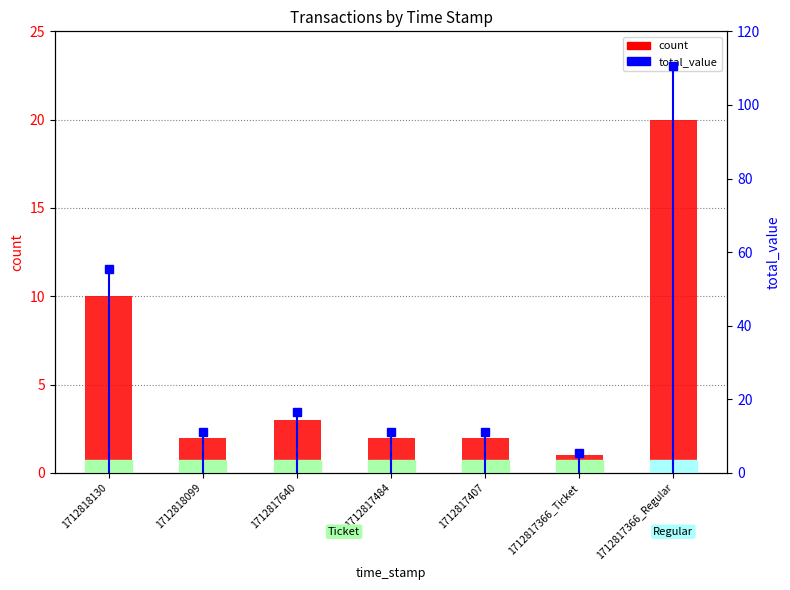

What is the label of the 4th bar from the left?

1712817484